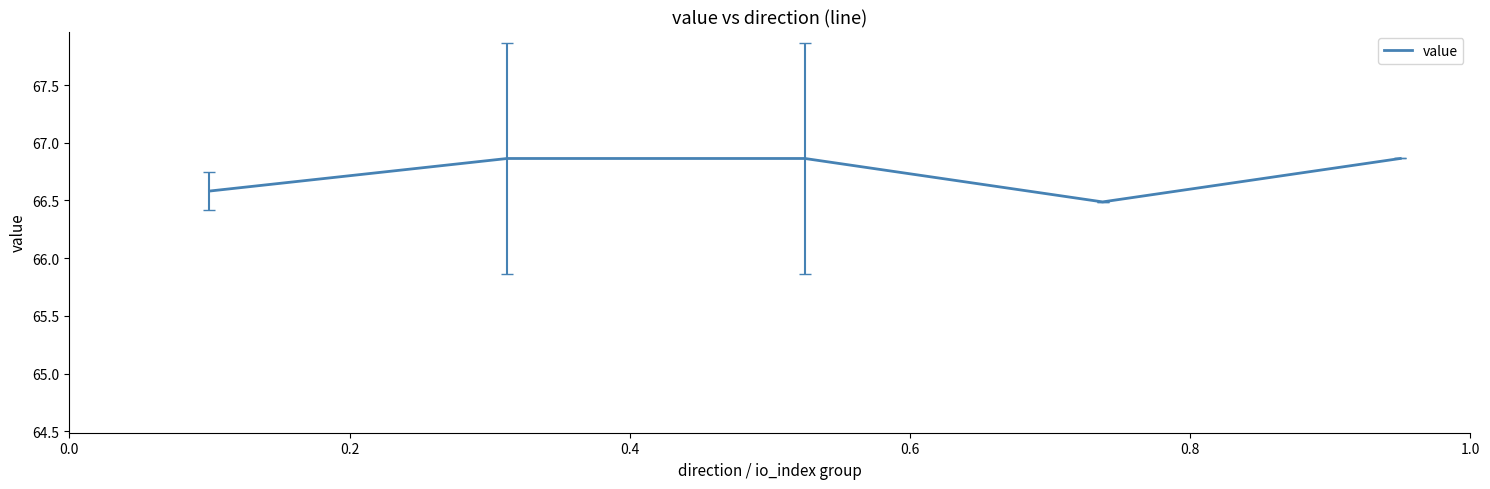

What is the sum of all values?

333.7